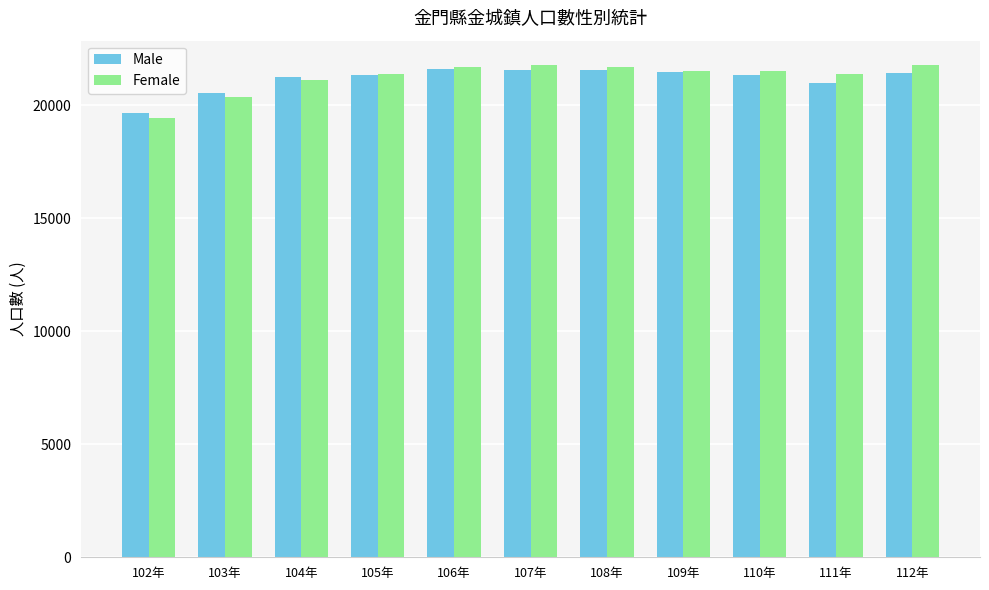

What is the total value across all series at 102年?

39062